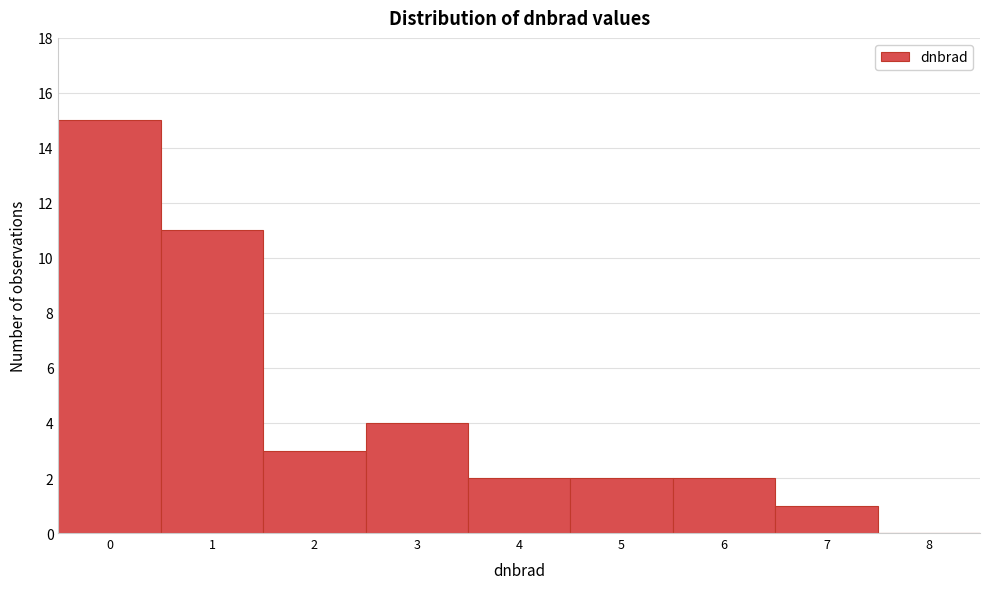

Reading left to right, extract all data points from this chart.

0=15	1=11	2=3	3=4	4=2	5=2	6=2	7=1	8=0